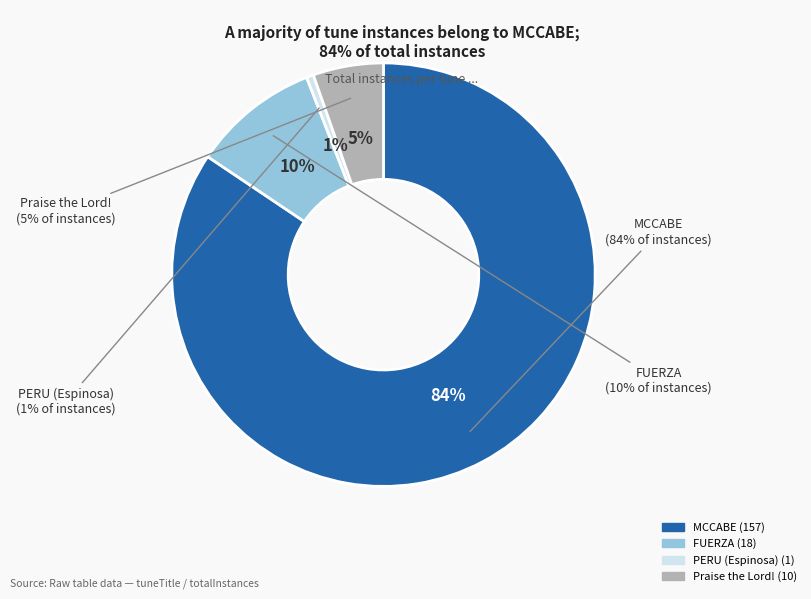

Is there any slice that represents more than half of the pie?

Yes